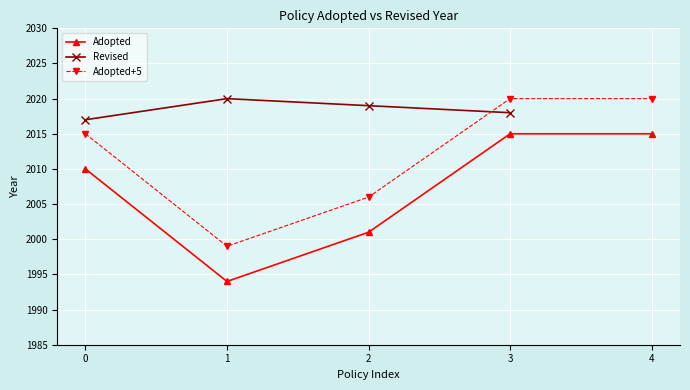

True or false: Adopted+5 has a value of 912.3 at 0.

False